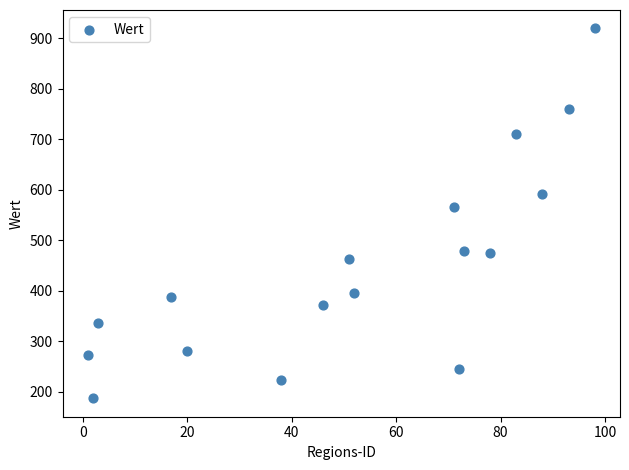

What Y value in the scatter plot is closest to 553?

565